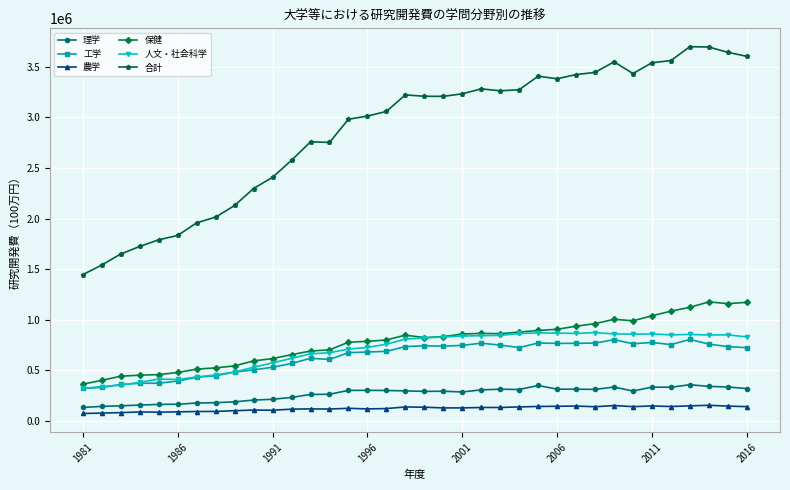

What is the value of the 工学 point at the 15th from the left?

673989